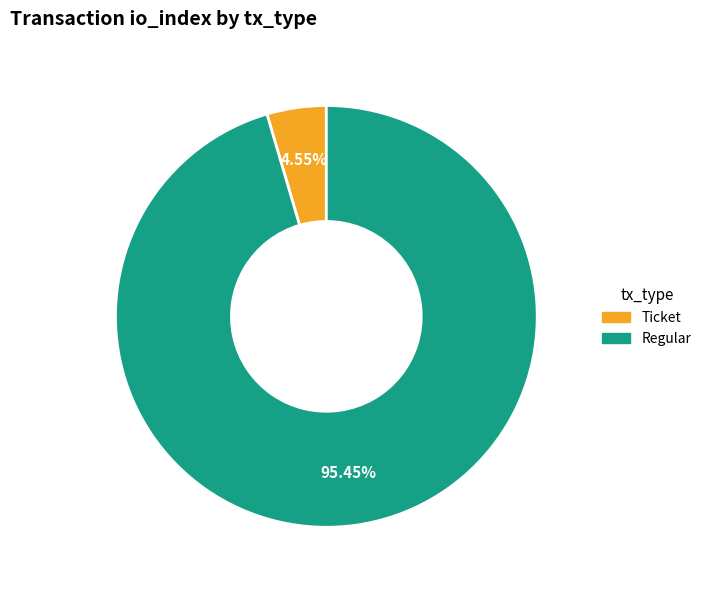

Is there any slice that represents more than half of the pie?

Yes